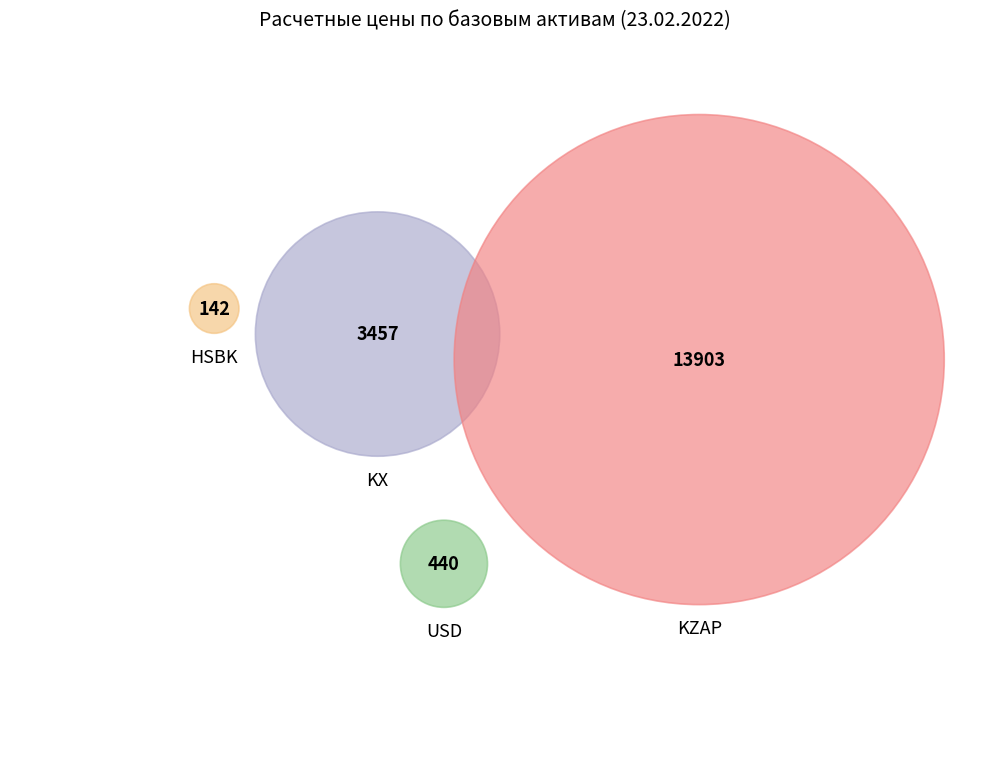

How many slices are in this pie chart?

4